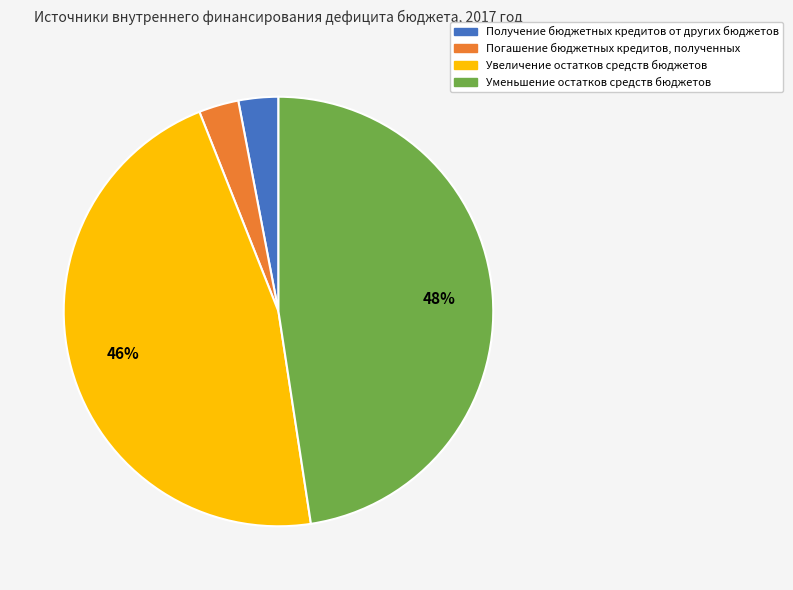

To the nearest percent, what percentage of the pie is Увеличение остатков средств бюджетов?

46%